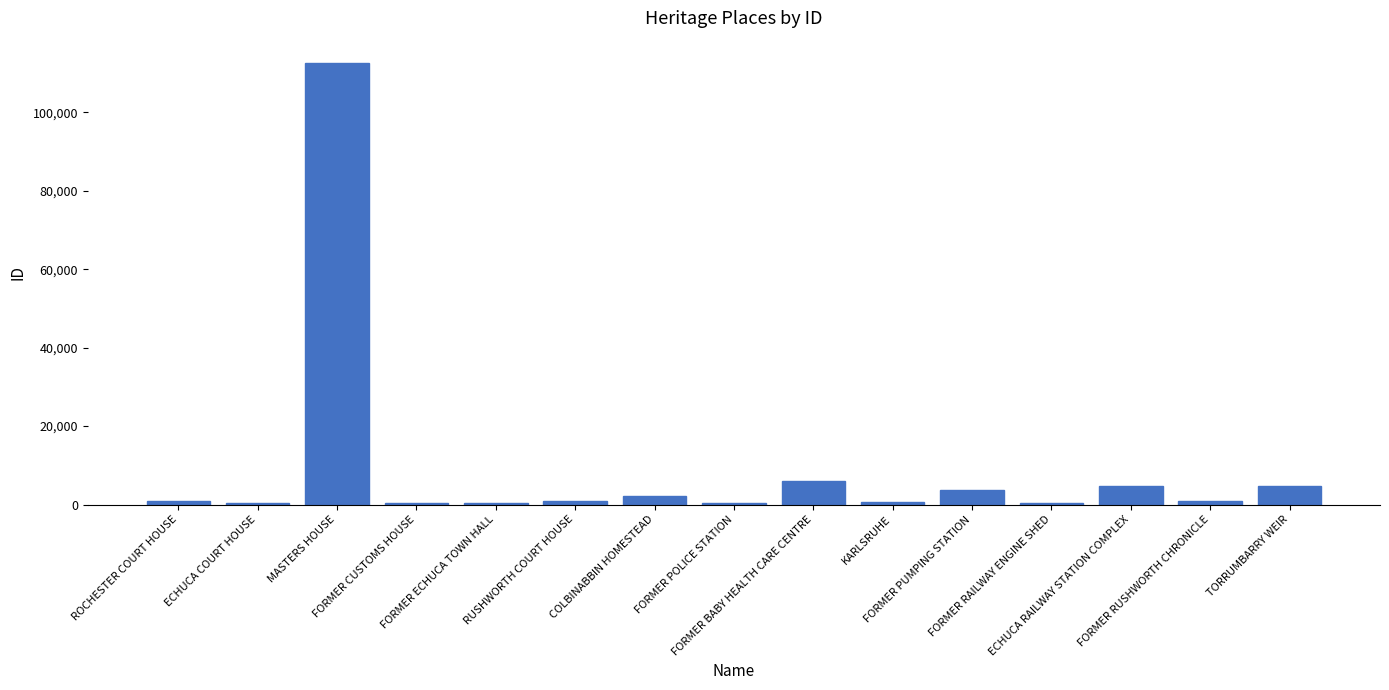

What is the greatest value displayed?

112676